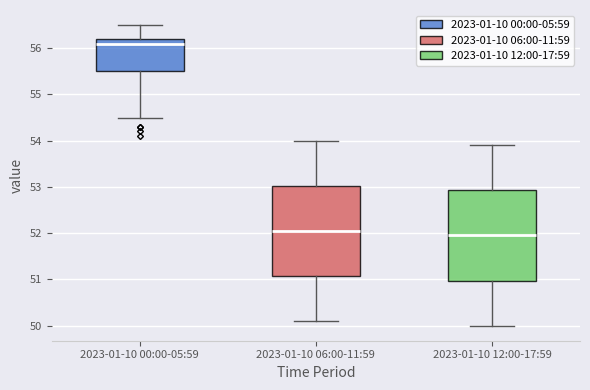

Reading left to right, transcribe this box plot: for each box, give where its median line is, the range the box spans, and where its two whiskers end, as read against the y-axis. The values are not printed on the chart, so give them approximately, as read against the axis.

2023-01-10 00:00-05:59: median 56.1, box 55.5 to 56.2, whiskers 54.5 to 56.5
2023-01-10 06:00-11:59: median 52.1, box 51.1 to 53.0, whiskers 50.1 to 54.0
2023-01-10 12:00-17:59: median 52.0, box 51.0 to 52.9, whiskers 50.0 to 53.9